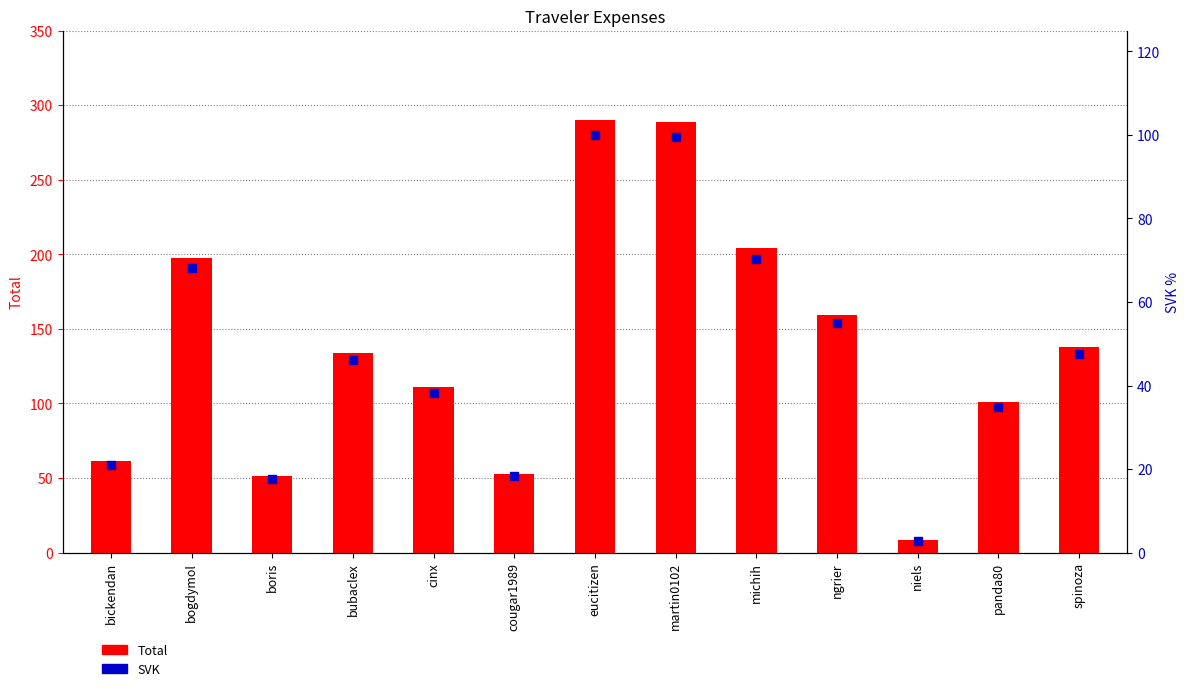

Which series contains the highest Y value?

Total